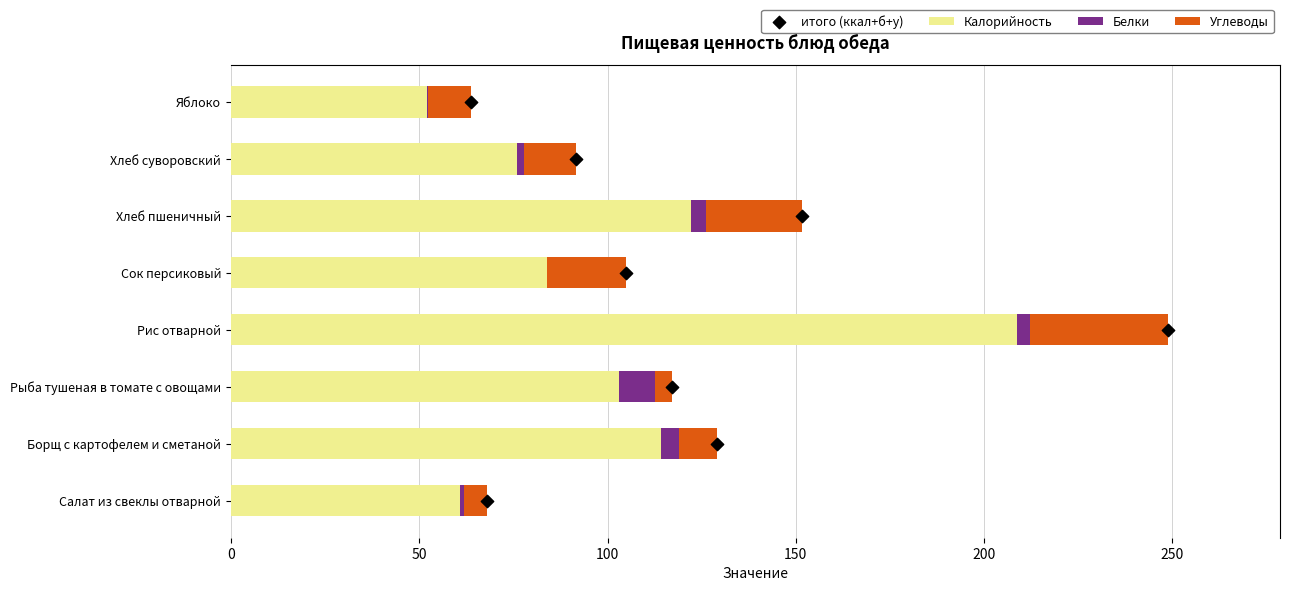

Which series reaches the minimum Y coordinate?

Белки